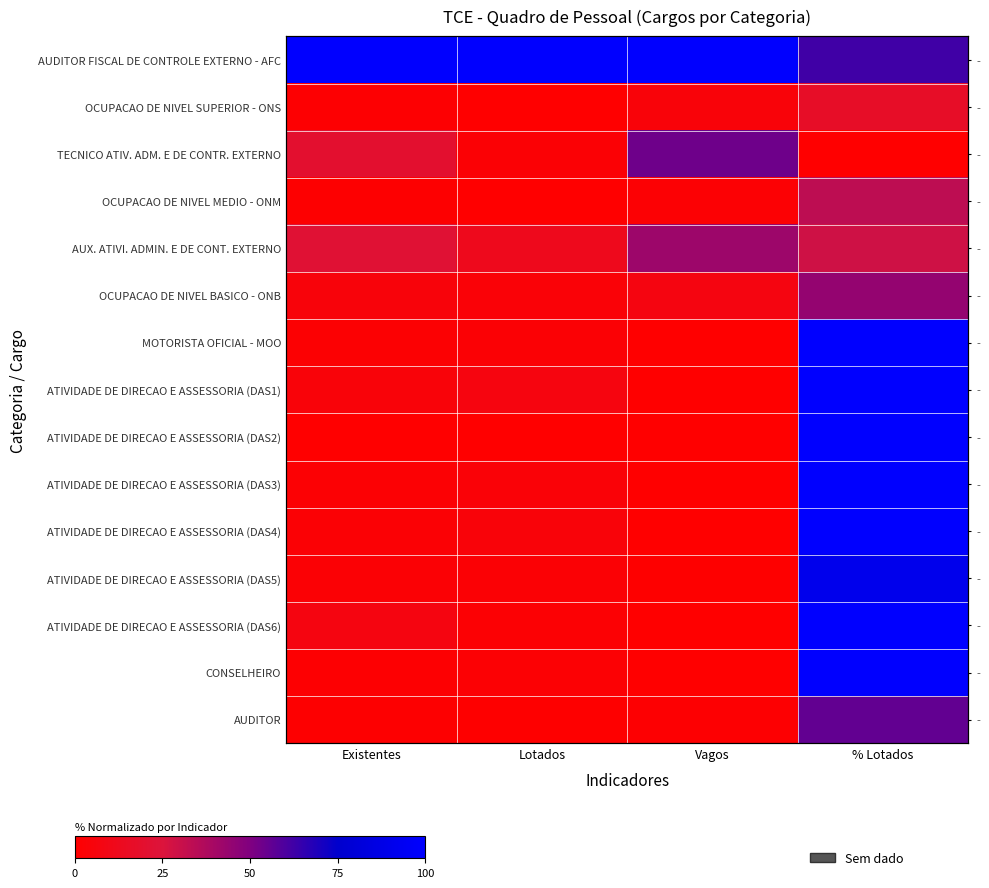

True or false: ATIVIDADE DE DIRECAO E ASSESSORIA (DAS6) has a value of 100.0 at % Lotados.

True